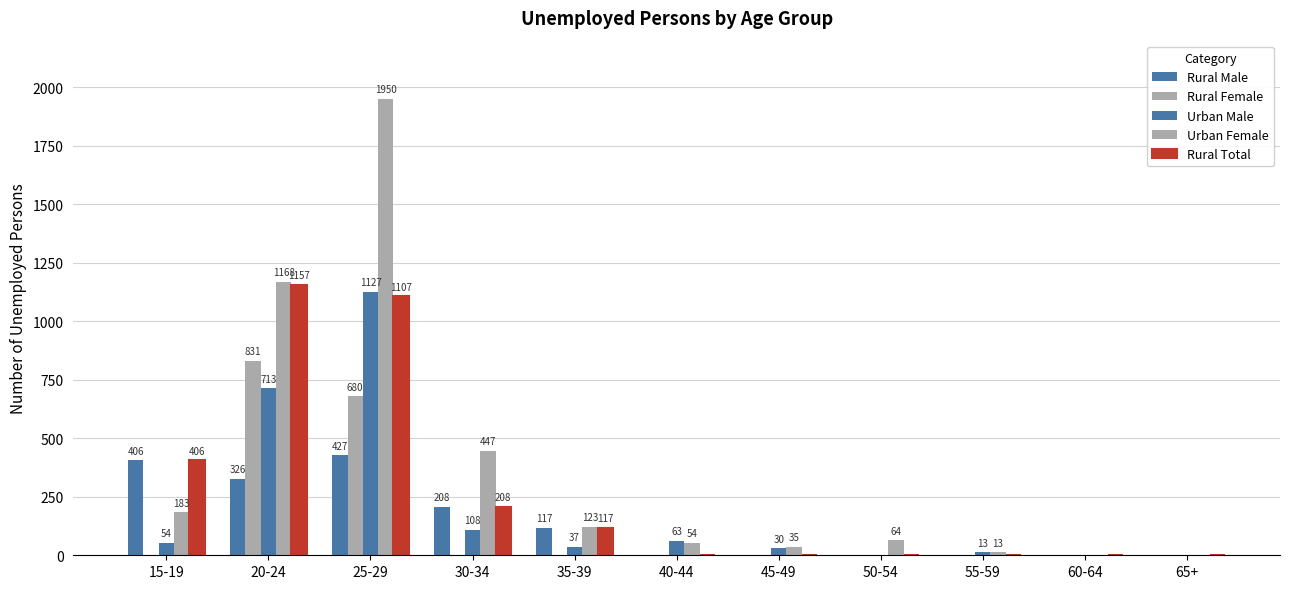

What is the average value of the Rural Total series?

272